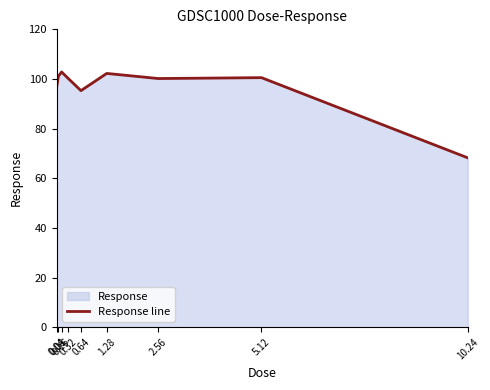

Which has a higher value, 0.32 or 0.04?

0.32